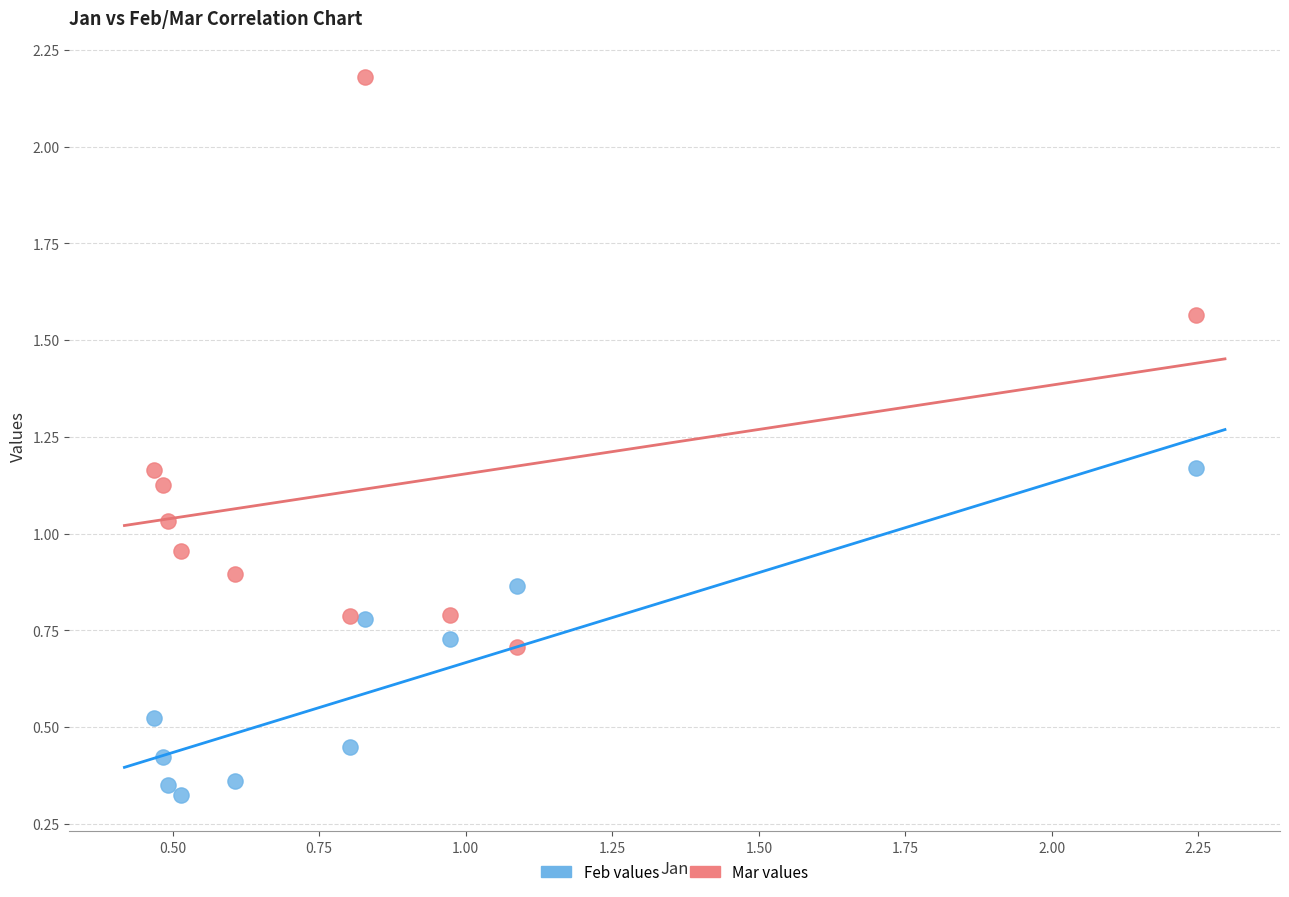

Across all data points, what is the range of Y values (max minus min)?

1.9